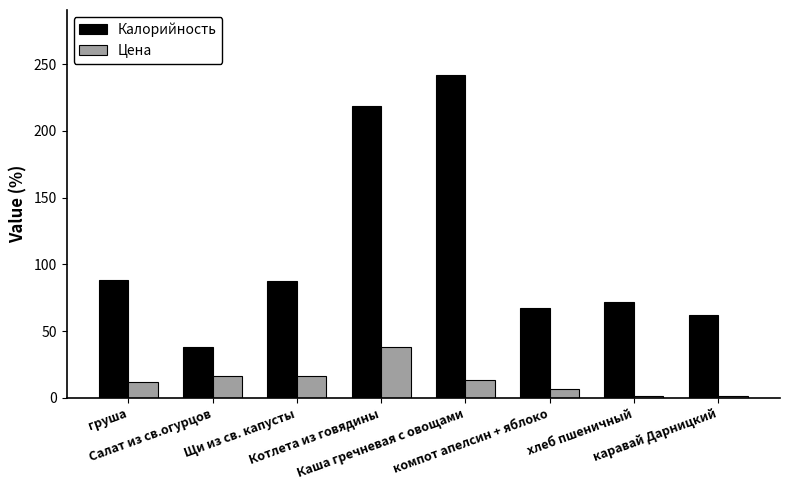

Is it true that Калорийность equals 24.1 at компот апелсин + яблоко?

False